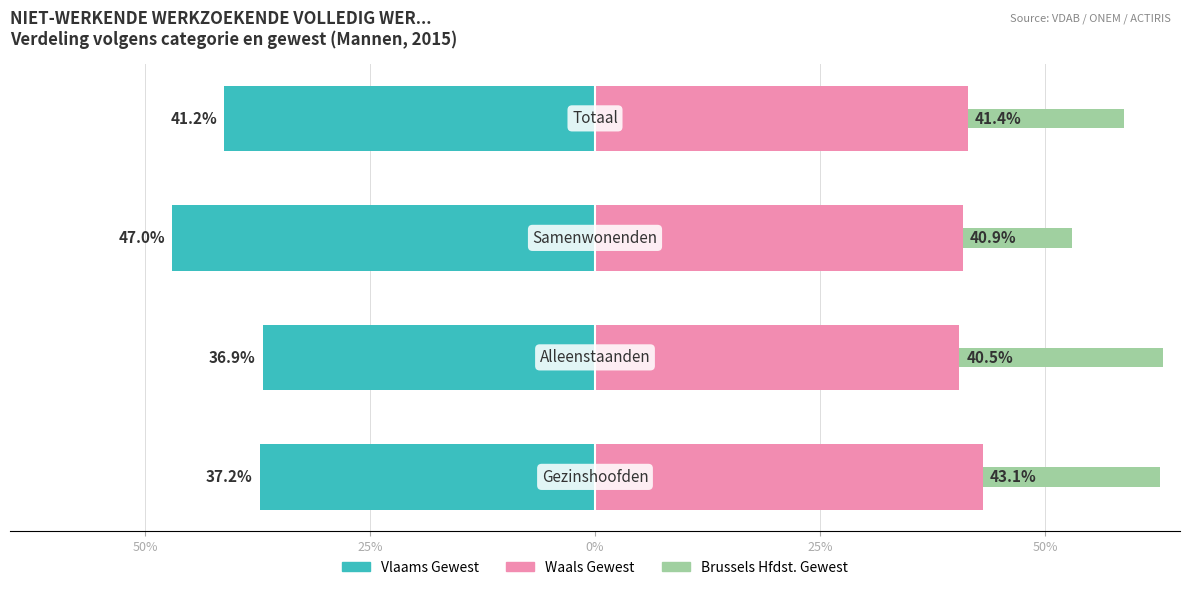

Rank the series at 0% from lowest to highest value.

Vlaams Gewest, Brussels Hfdst. Gewest, Waals Gewest